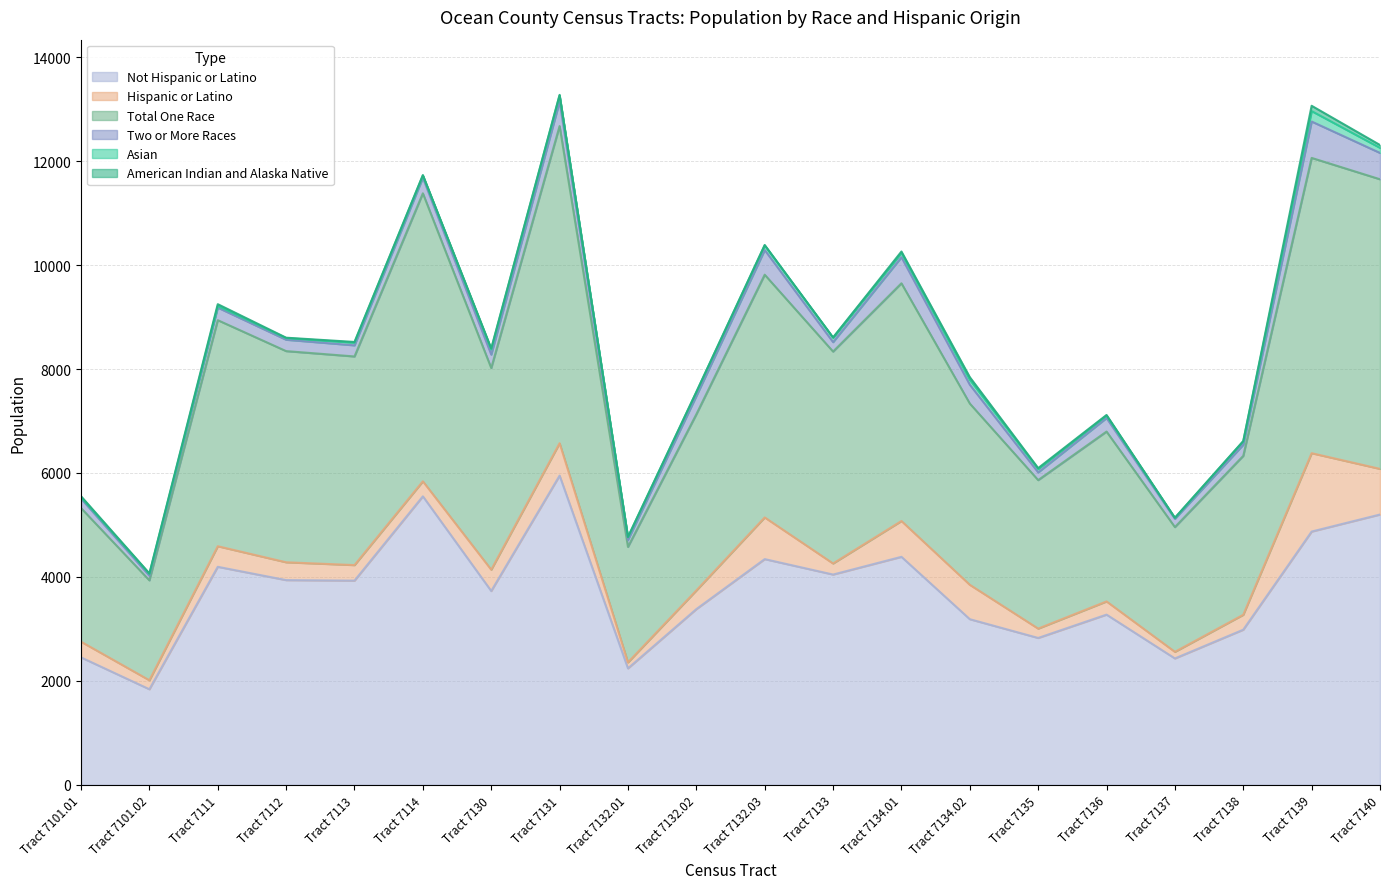

What is the difference between the highest and lowest values at Tract 7134.01?

4548